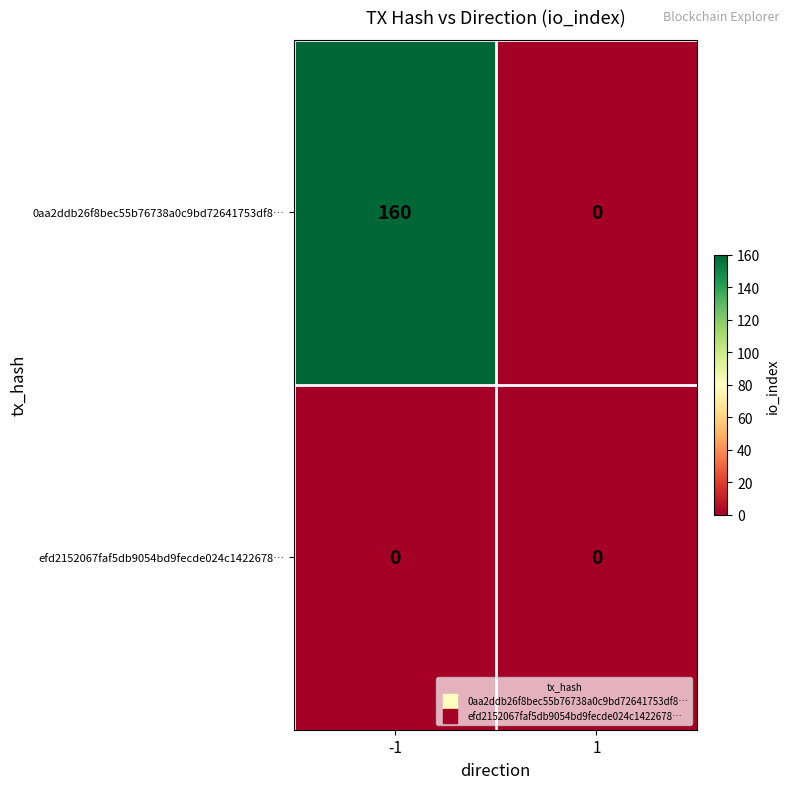

What is the total value across all series at -1?

160